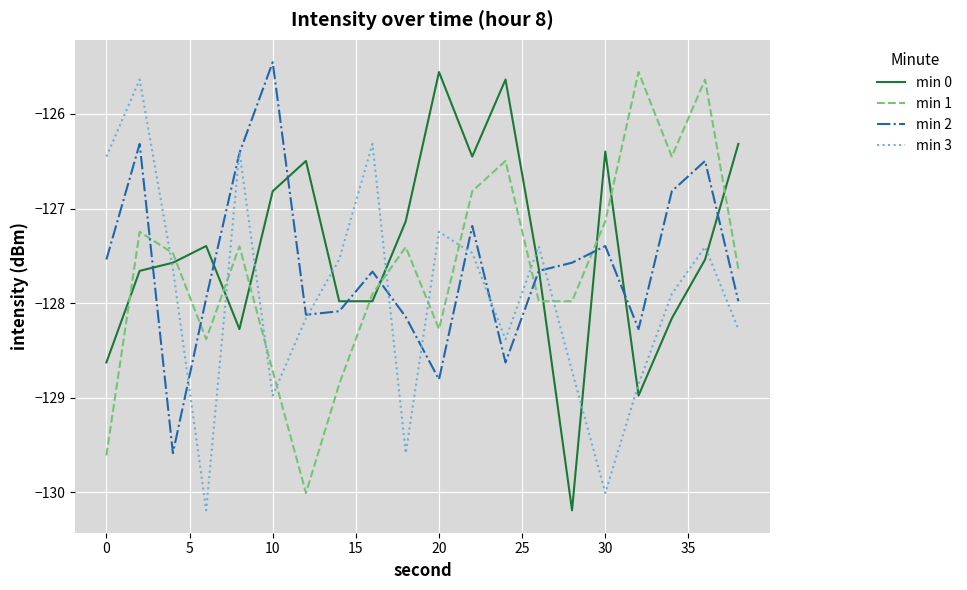

How many intersections are there between min 2 and min 1?

5